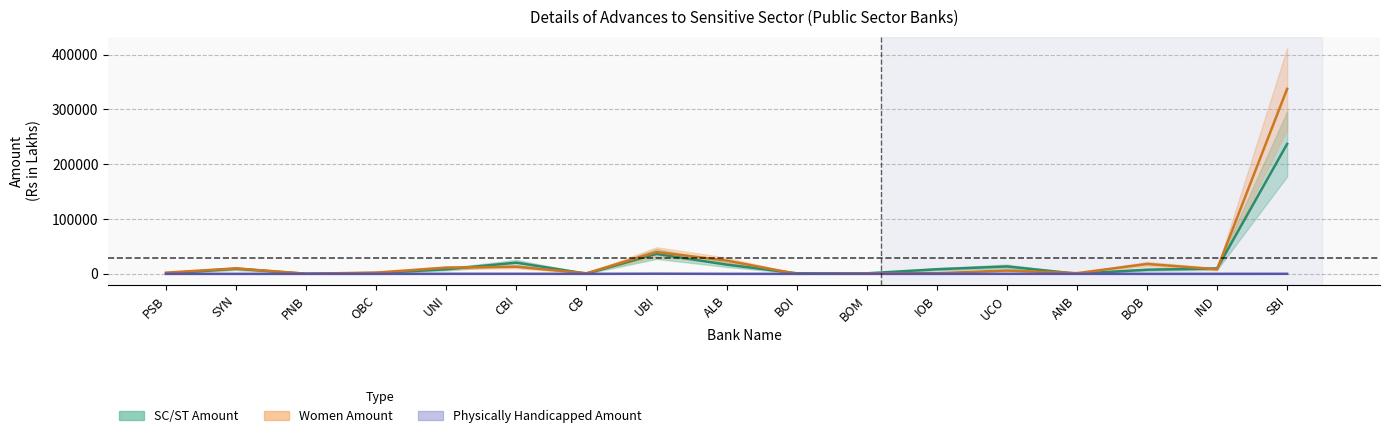

Reading left to right, list all the values displayed in this chart.

SC/ST Amount: 535.8	9347.0	150.2	1528.8	8309.0	20366.7	427.9	36314.0	16838.0	1075.5	965.0	8372.1	13486.7	269.1	7533.1	9819.7	237008.1
Women Amount: 2262.8	9959.0	224.2	2310.0	11352.4	12902.0	1070.5	39772.0	24214.5	81.0	895.0	1147.2	6041.9	1258.3	17995.9	8390.5	337467.4
Physically Handicapped Amount: 0.0	0.0	0.0	0.0	74.3	102.0	0.0	292.0	24.5	0.0	0.3	2.0	69.4	23.6	0.0	0.0	79.7